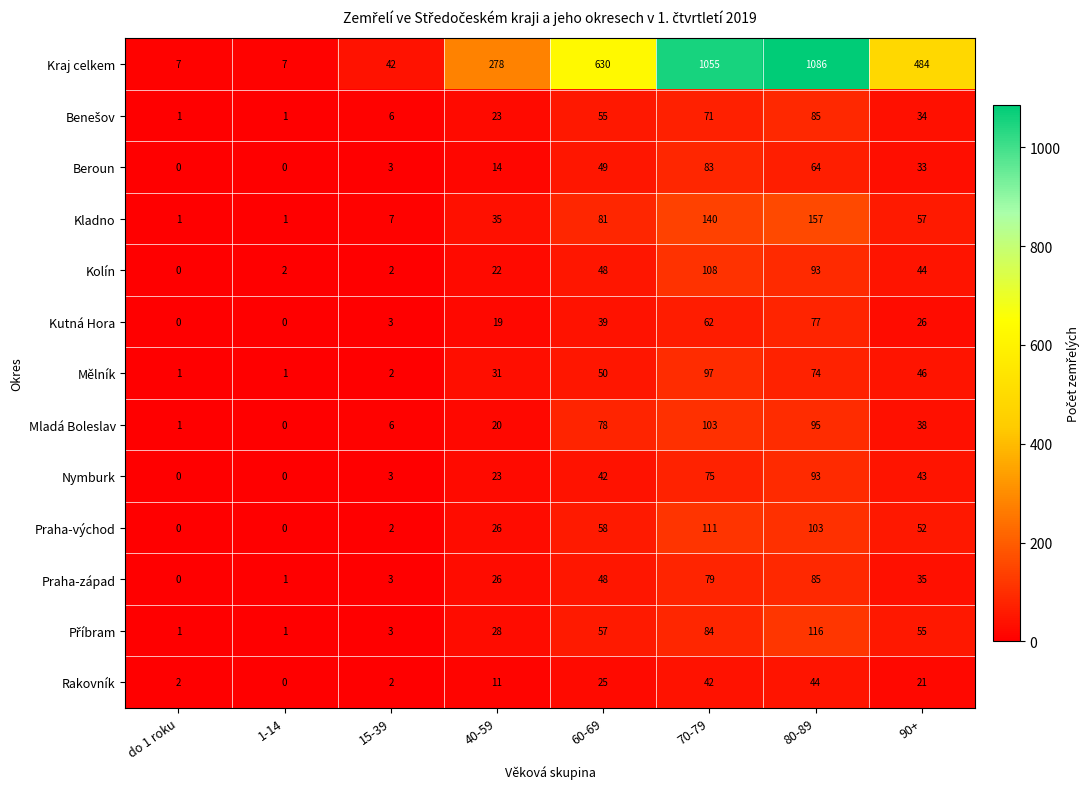

Is it true that Kutná Hora equals 133 at 80-89?

False